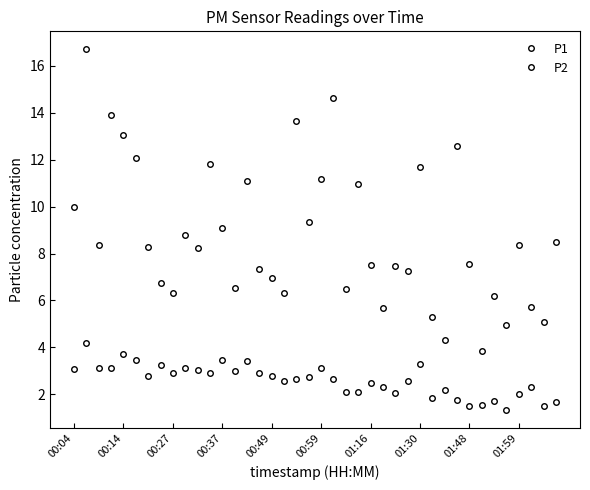

Does the chart display data point markers on the line(s)?

Yes